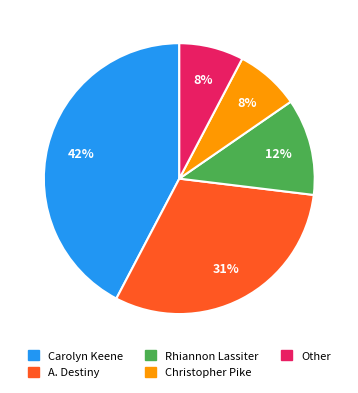

Do Christopher Pike and Other together represent more than half of the pie?

No